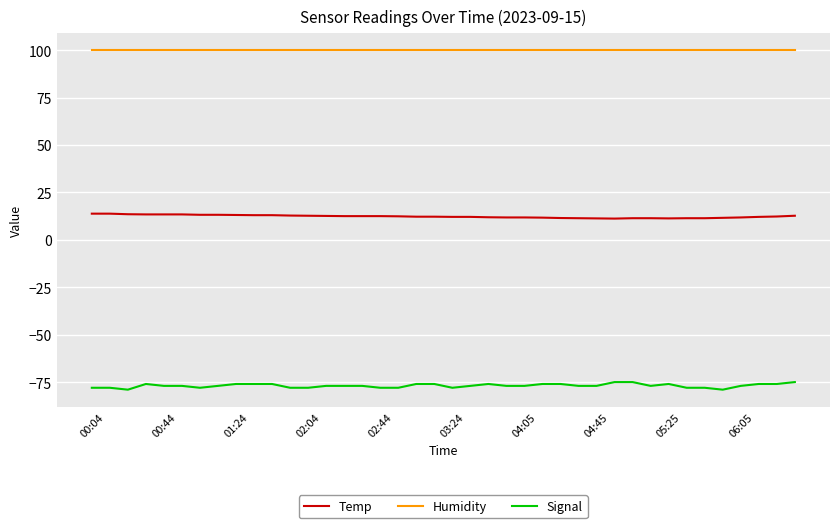

Rank the series by their maximum value, from highest to lowest.

Humidity, Temp, Signal